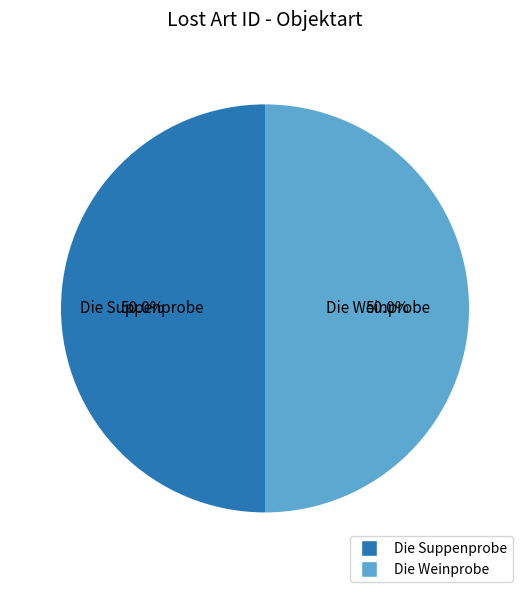

What is the ratio of the value at Die Suppenprobe to the value at Die Weinprobe?

1.0